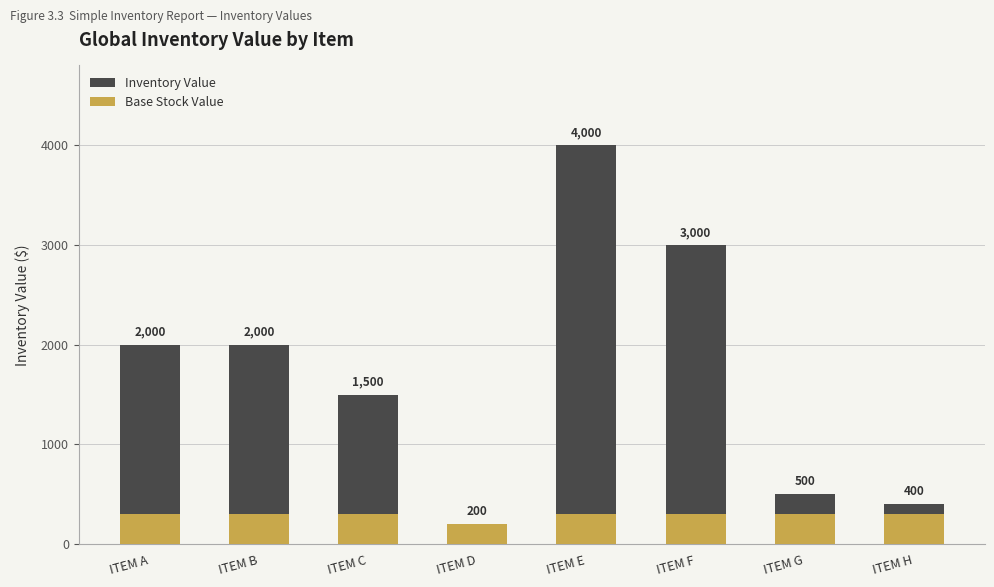

The Base Stock Value series shows 179 at ITEM H. True or false?

False